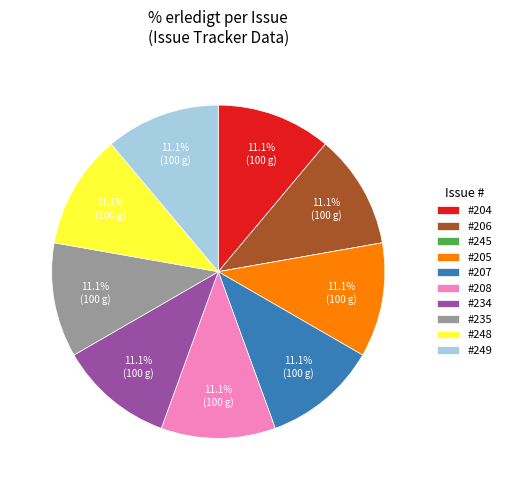

Does any single category account for the majority?

No